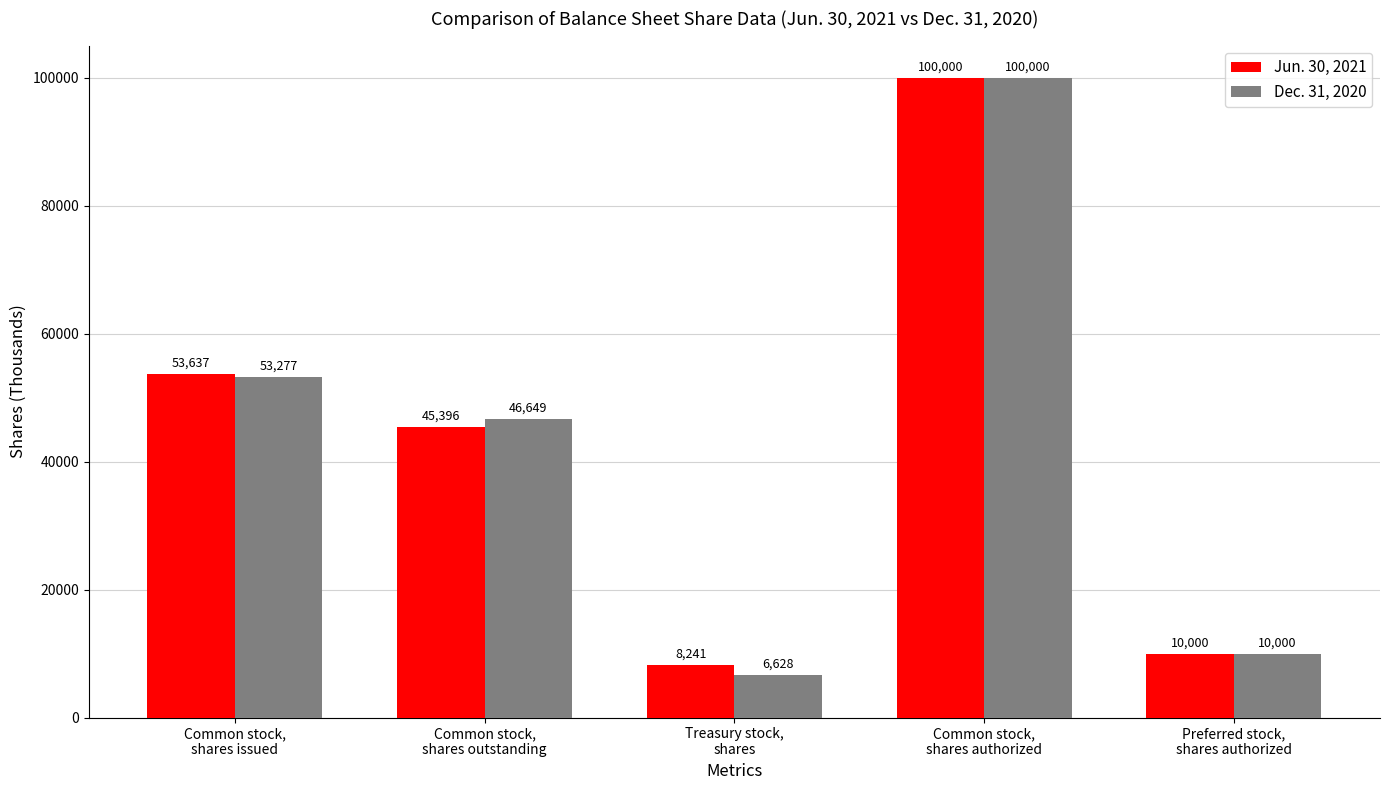

The Dec. 31, 2020 series shows 100000 at Common stock,
shares authorized. True or false?

True